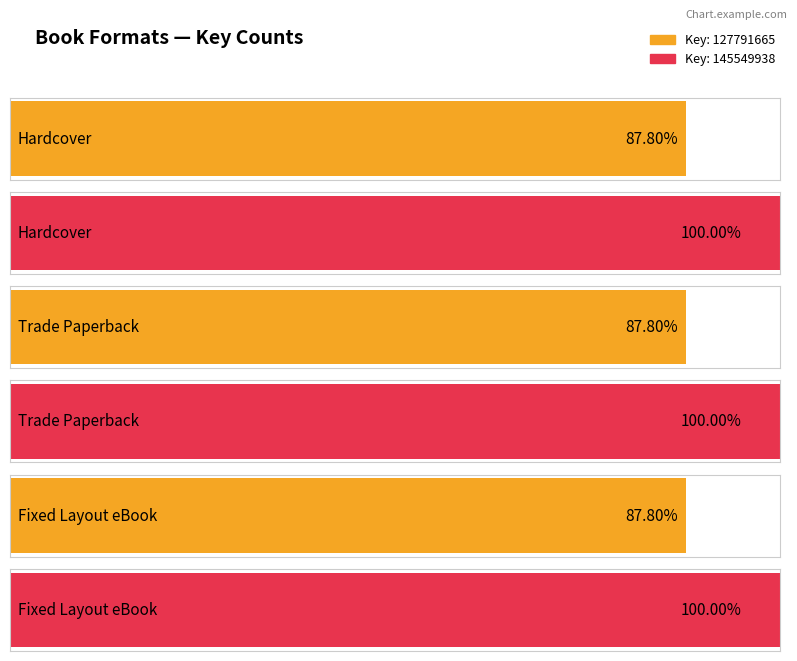

Approximately how many times larger is the value at Hardcover compared to Trade Paperback?

1.0